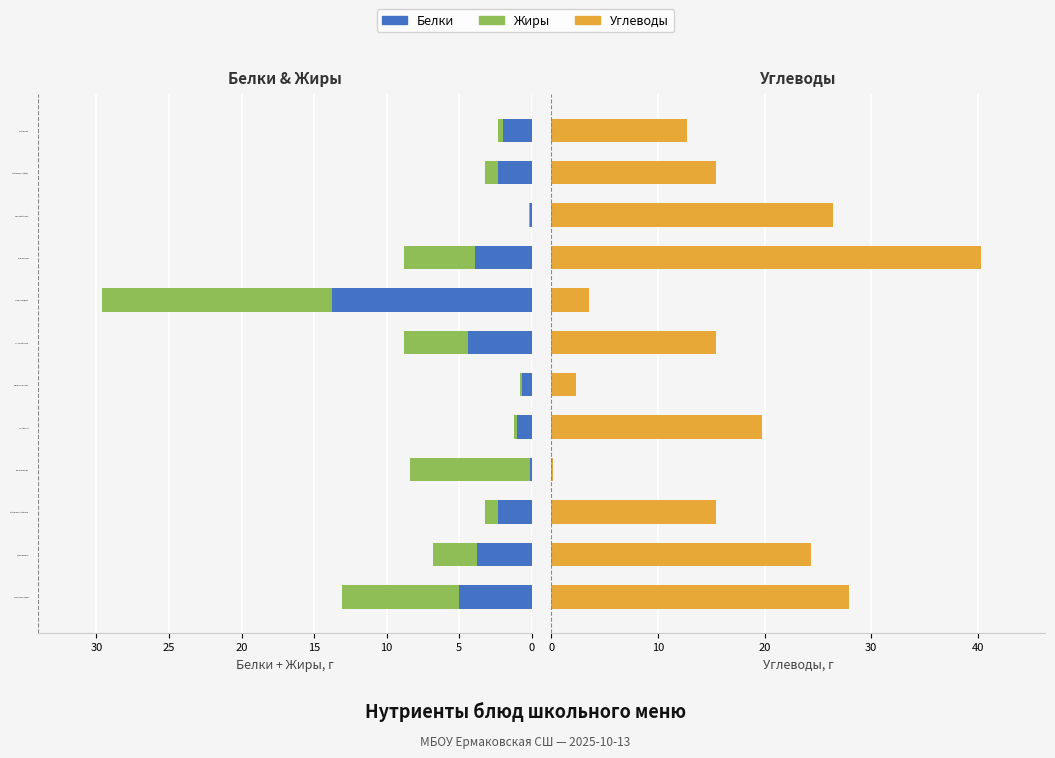

The value of Белки at хлеб пшеничный (обед) is 3.5. True or false?

False